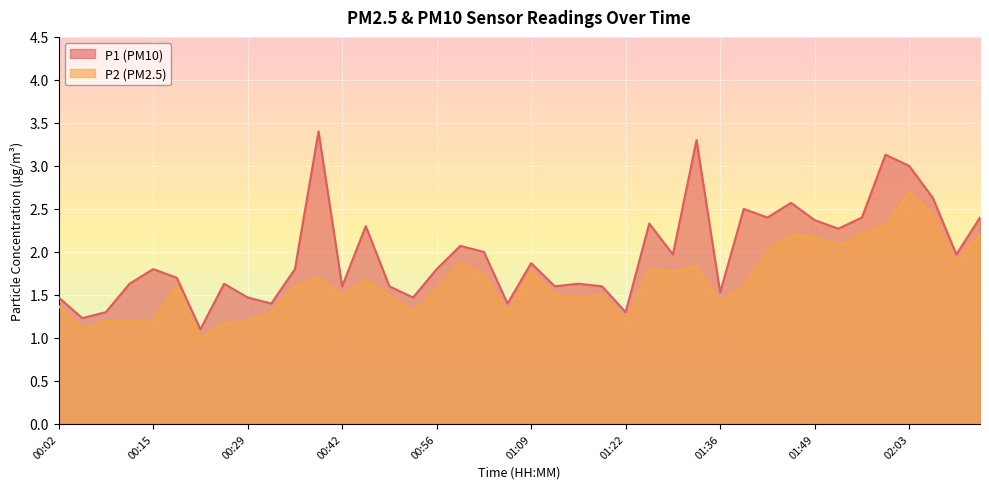

True or false: P2 and P1 intersect in this chart.

False